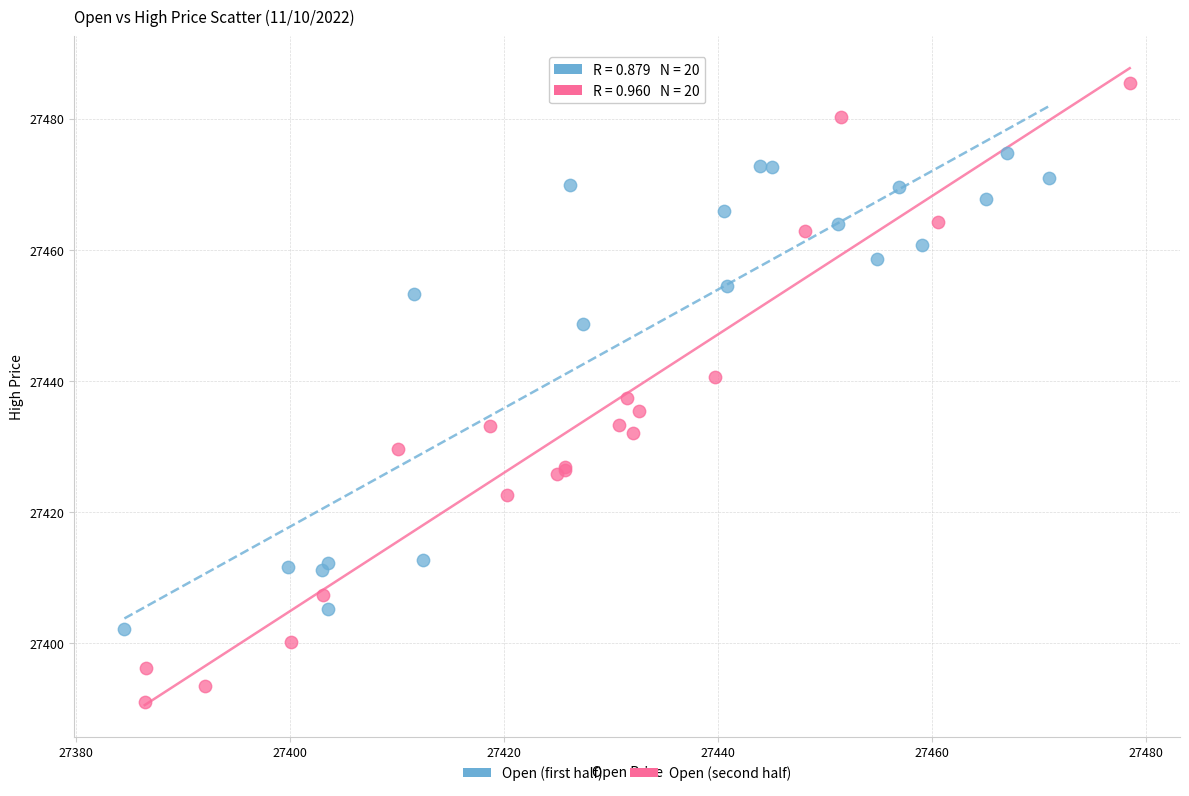

Which series contains the highest Y value?

Open (second half)